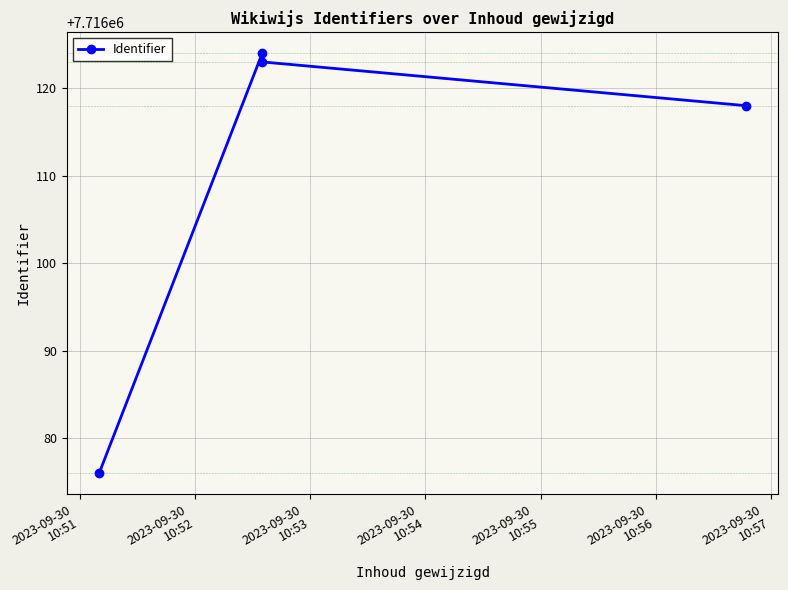

What is the sum of the values at 2023-09-30
10:52 and 2023-09-30
10:54?

15432242